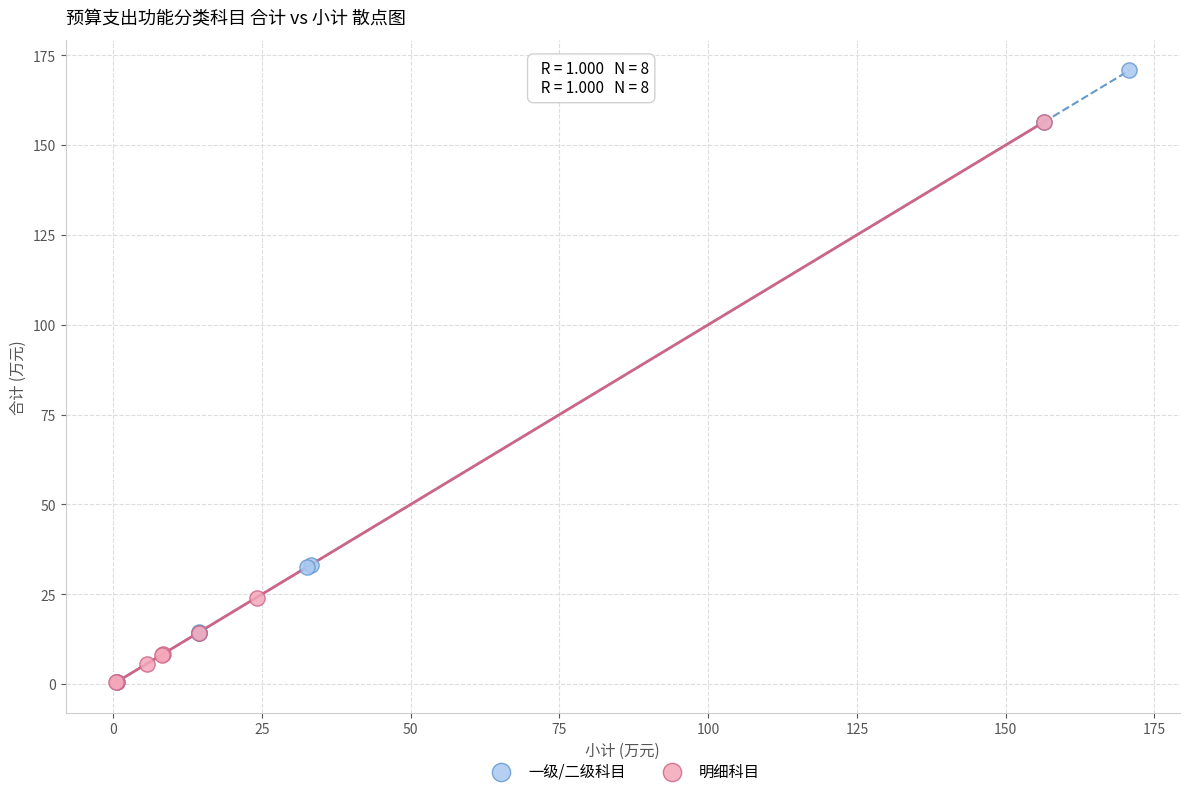

Which series reaches the maximum Y coordinate?

一级/二级科目